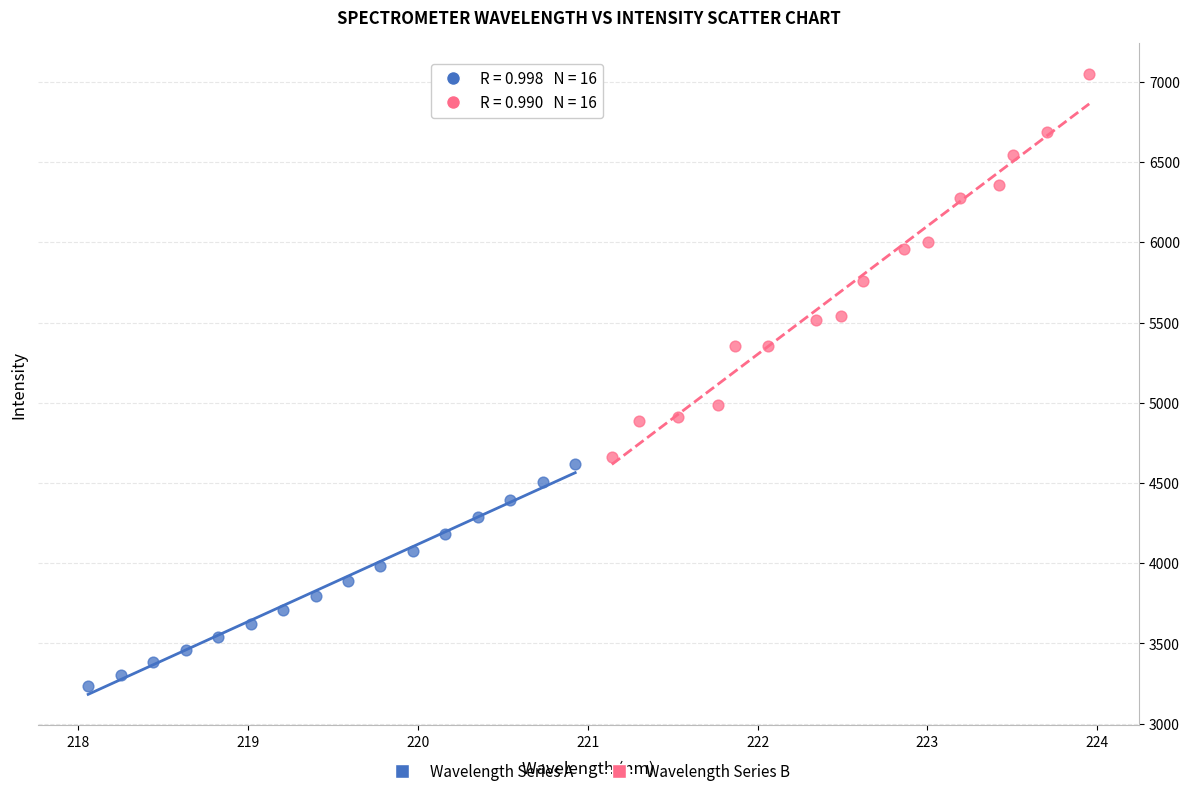

Which series has the largest Y range (max minus min)?

Wavelength Series B